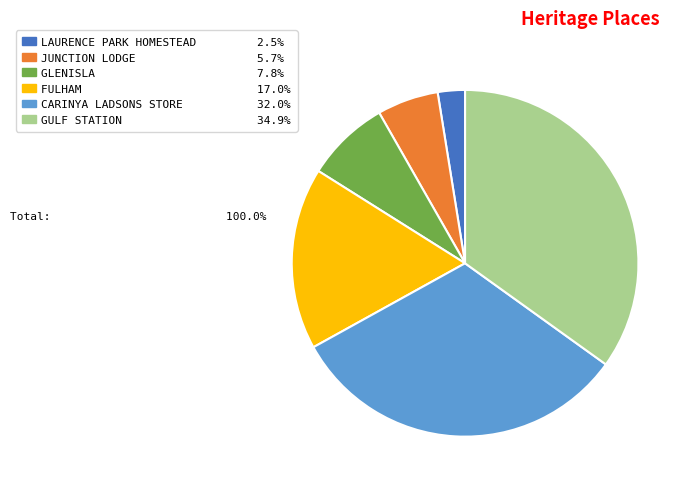

Is there a majority slice in this chart?

No